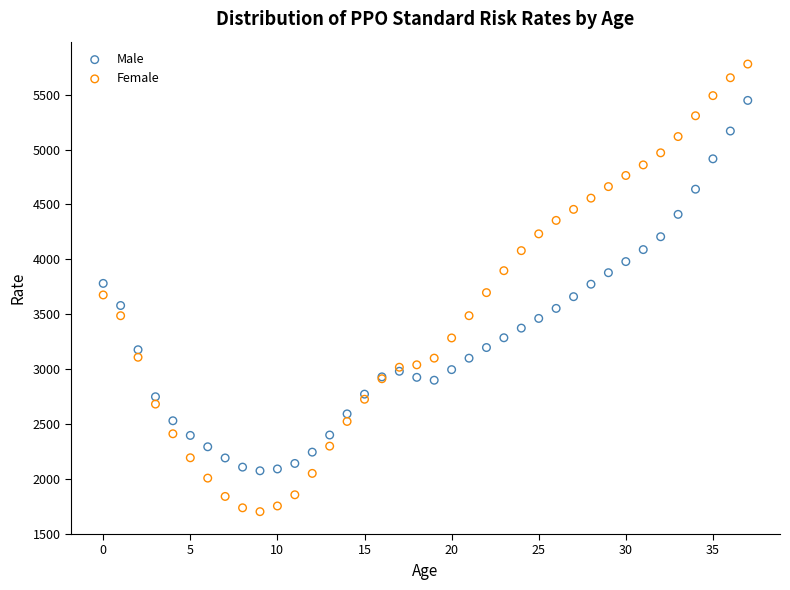

Which series has the widest spread of Y values?

Female